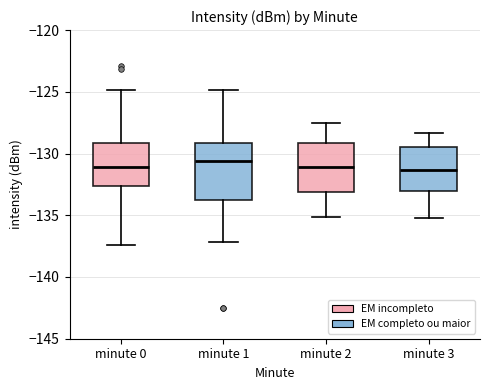

Where is the upper edge of the box for minute 1 on the y-axis? The values are not printed on the chart, so give them approximately, as read against the axis.

-129.0